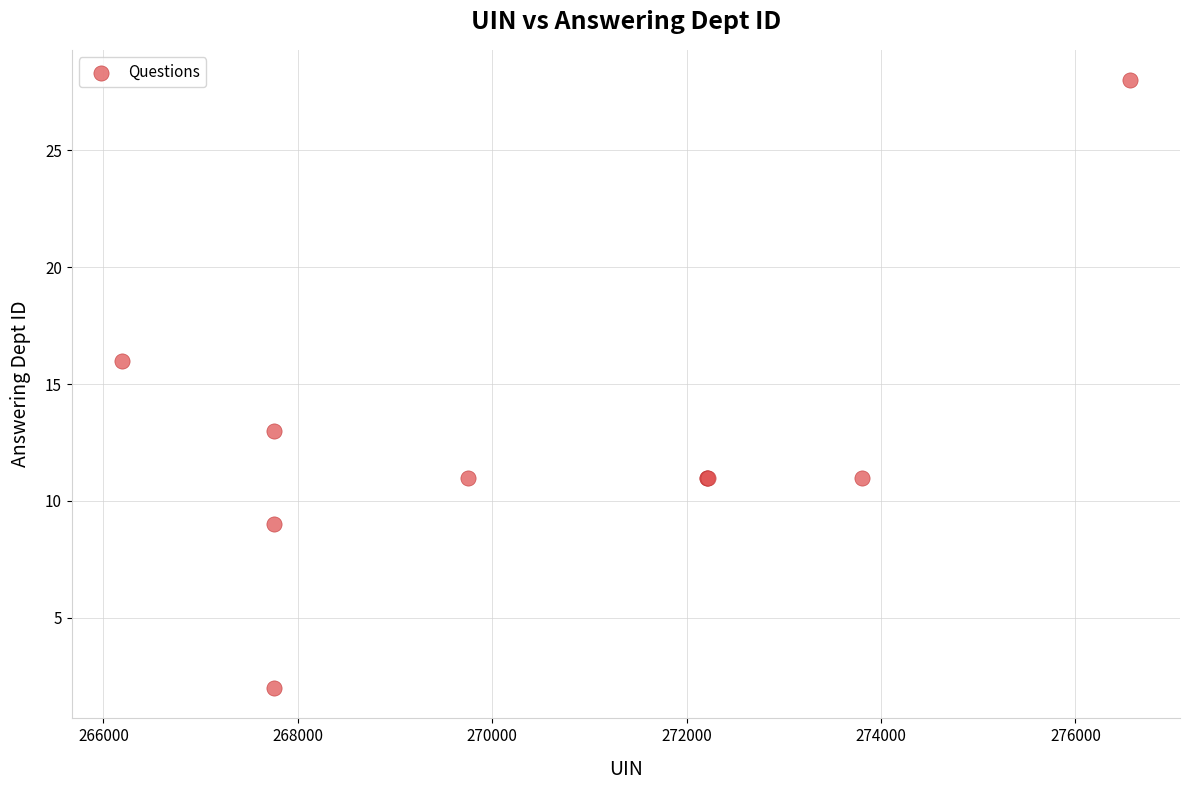

What Y value in the scatter plot is closest to 15?

16